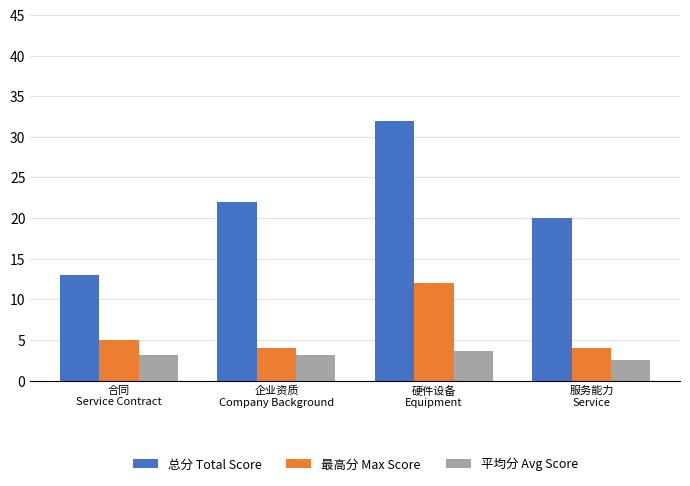

Which series has the widest spread of values?

总分 Total Score